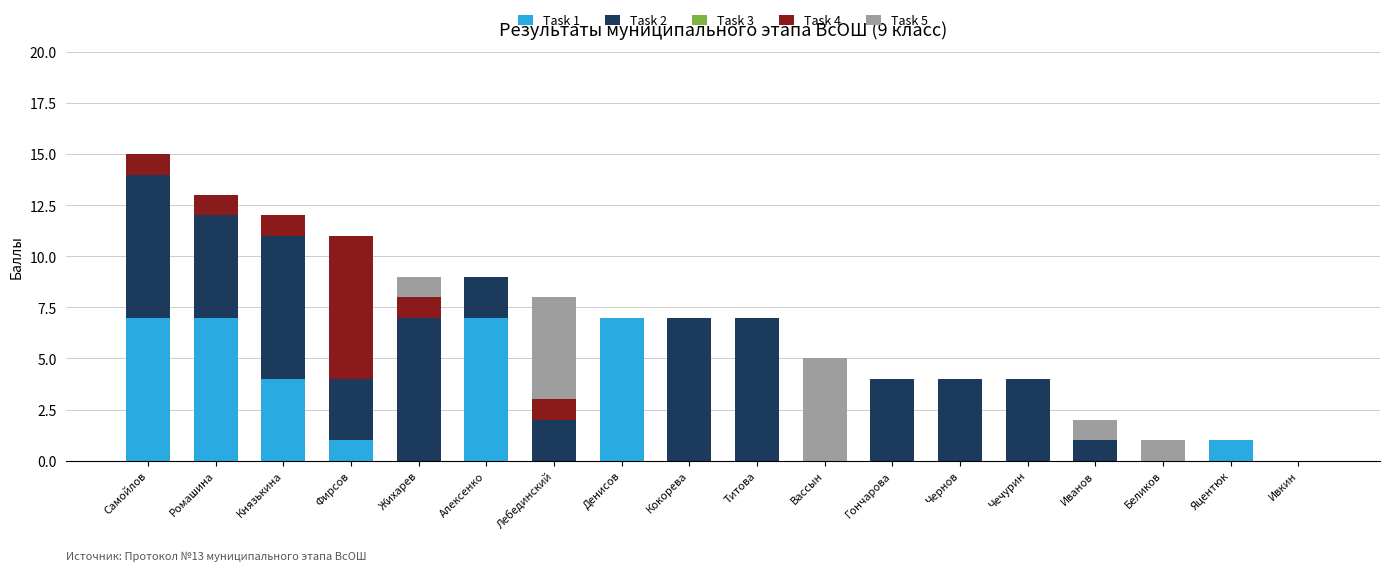

Is it true that Task 1 equals 4 at Ивкин?

False